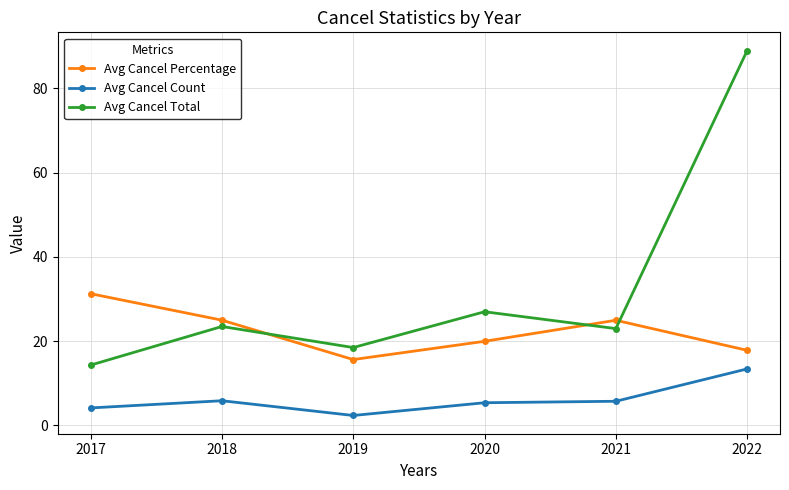

Which series has the largest total across all categories?

Avg Cancel Total